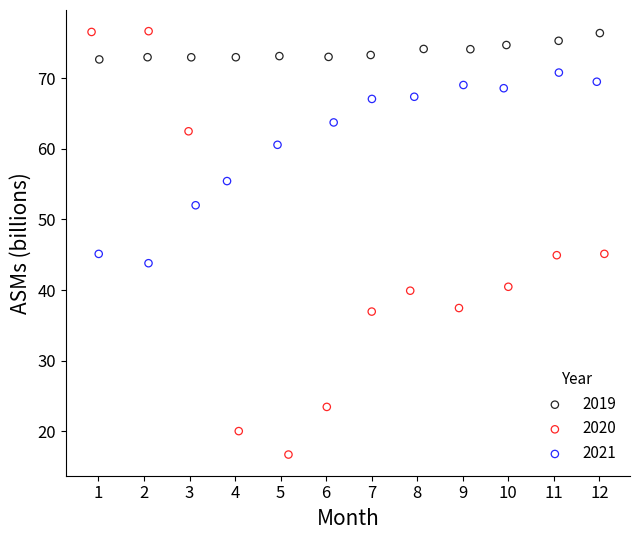

Which series reaches the minimum Y coordinate?

2020